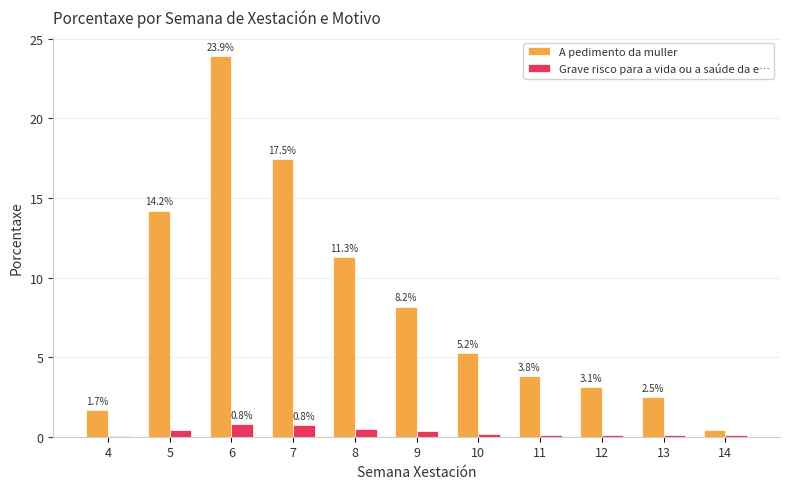

Between 4 and 13, which series saw the biggest shift?

A pedimento da muller